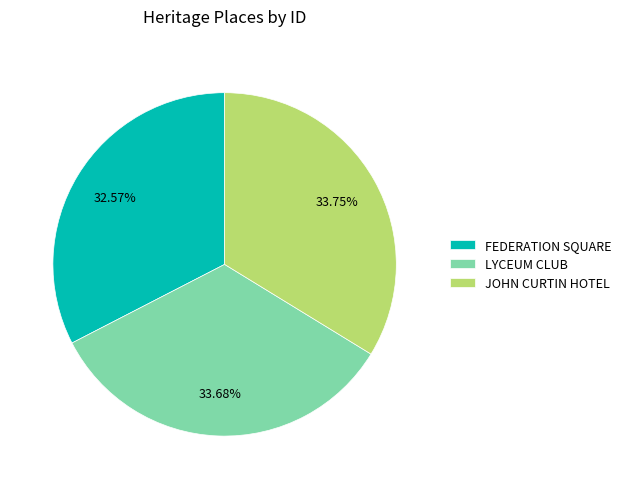

Is there a majority slice in this chart?

No